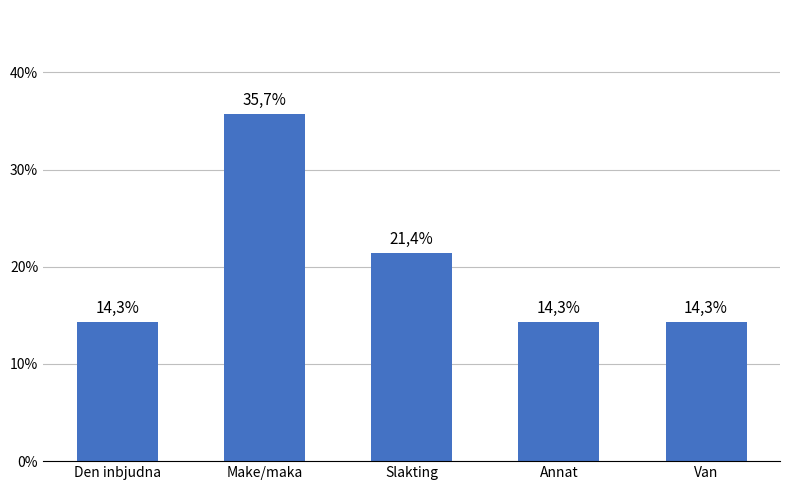

Rank the categories by value from highest to lowest.

Make/maka, Slakting, Den inbjudna, Annat, Van